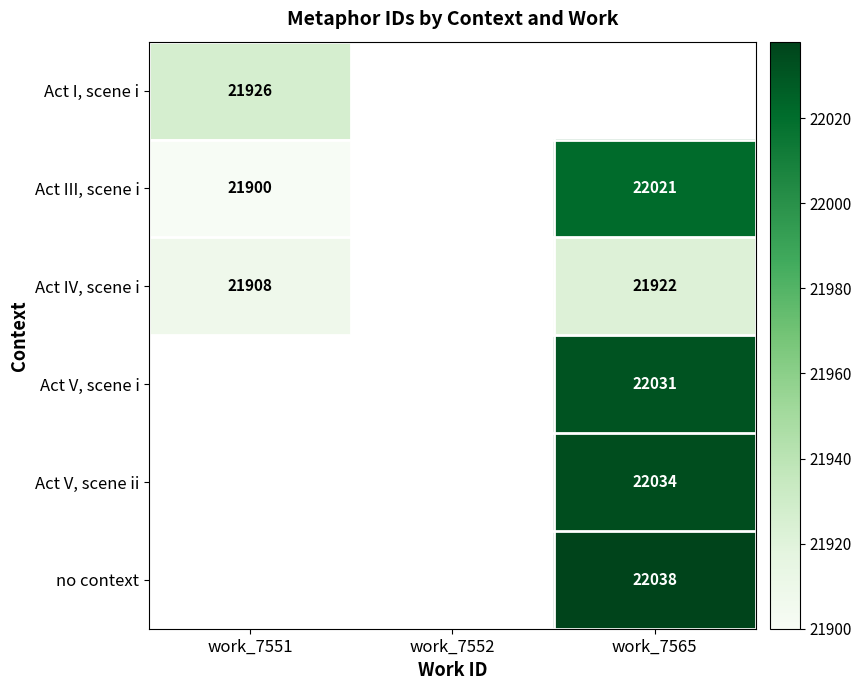

At which category does the chart reach its peak across all series?

work_7565